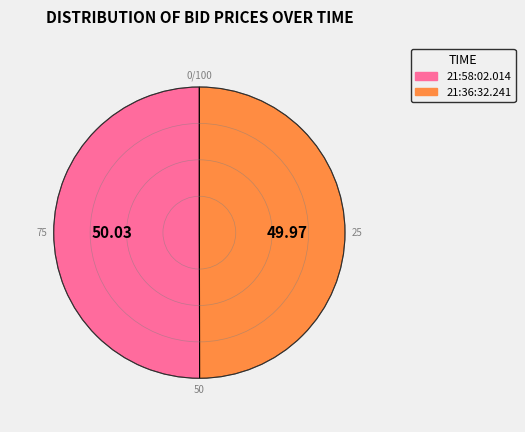

Count the number of slices in the pie.

2